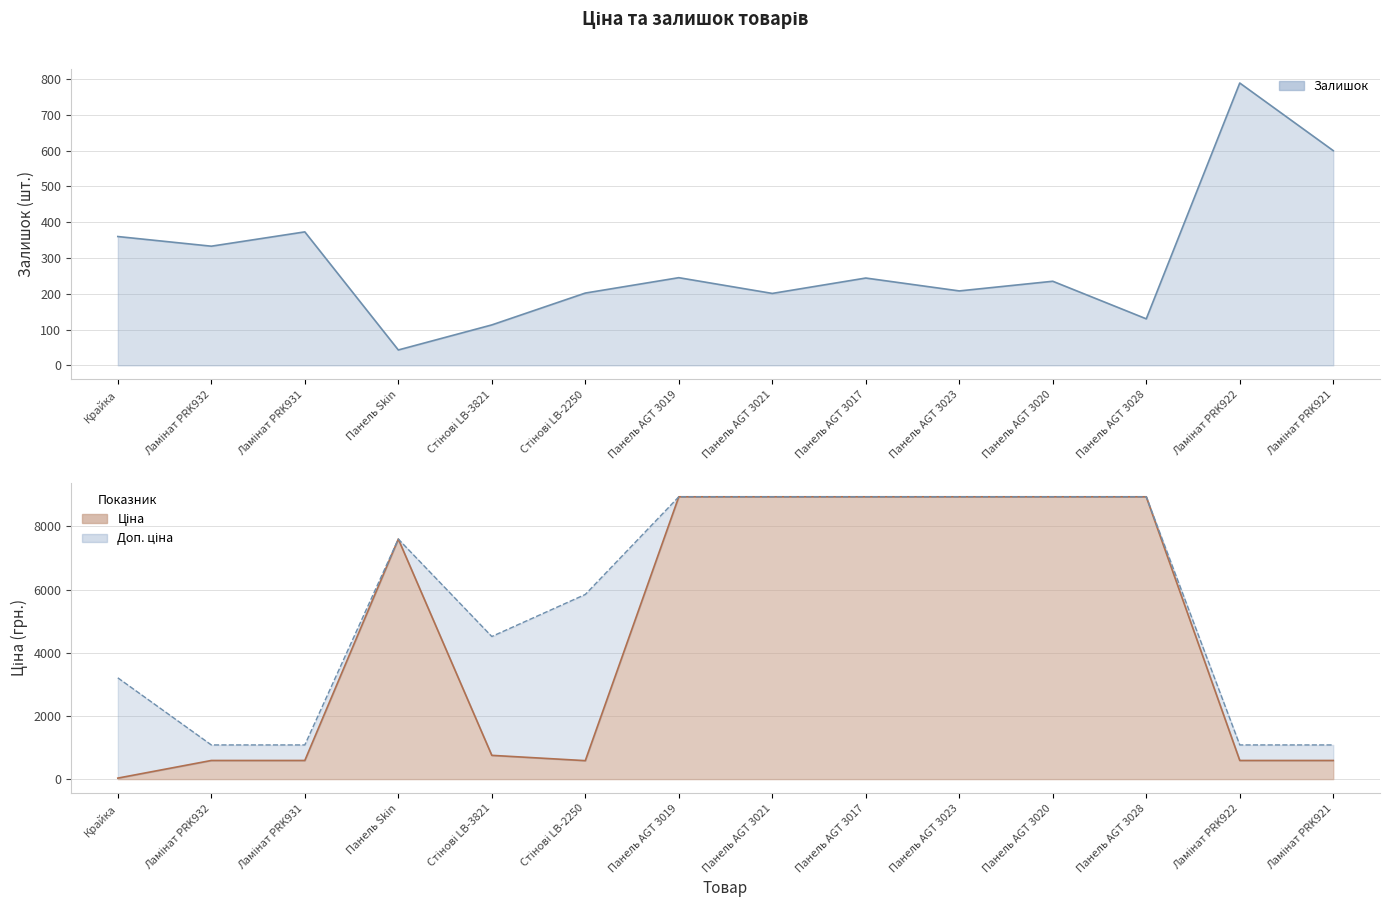

How many lines are shown in the chart?

3